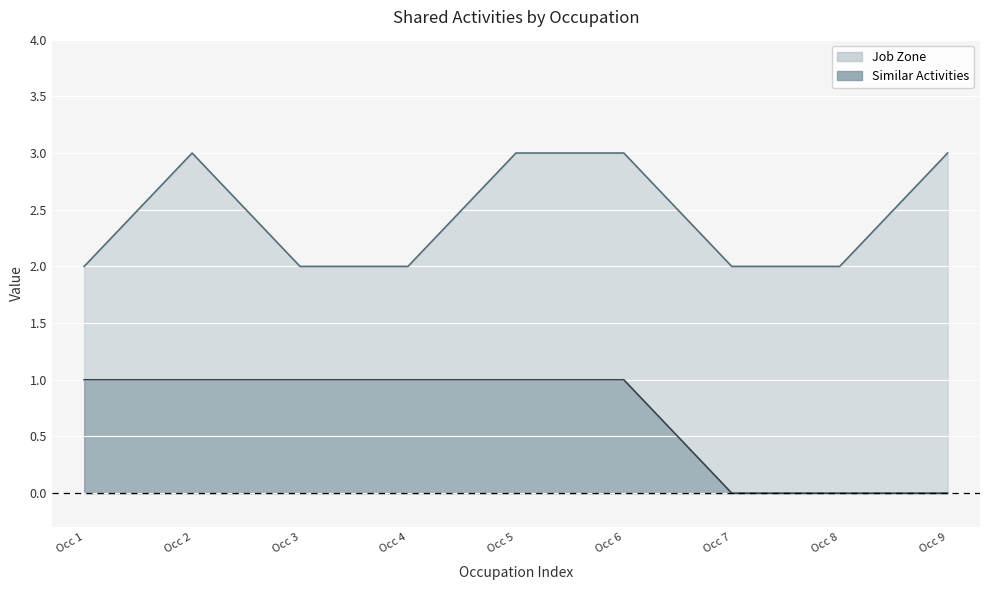

True or false: Job Zone has a value of 1 at Occ 4.

False